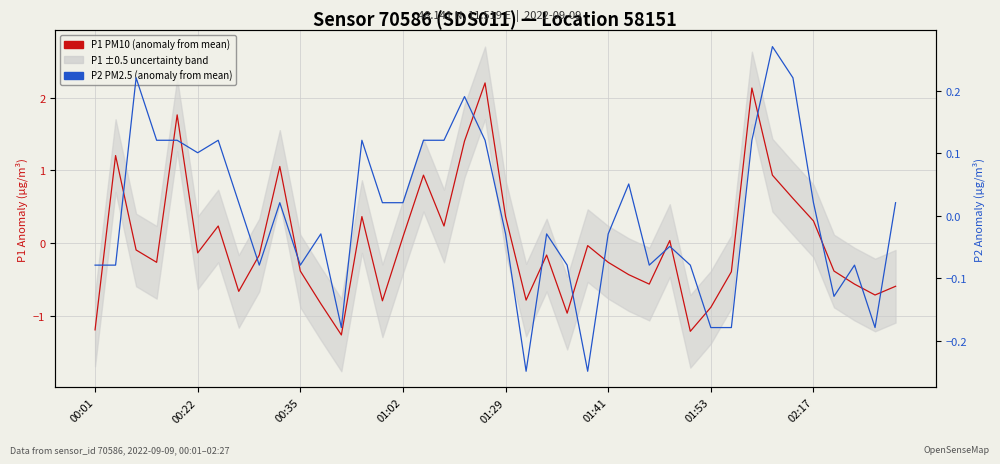

Is it true that P2 PM2.5 (anomaly) equals 0.2 at 34?

True